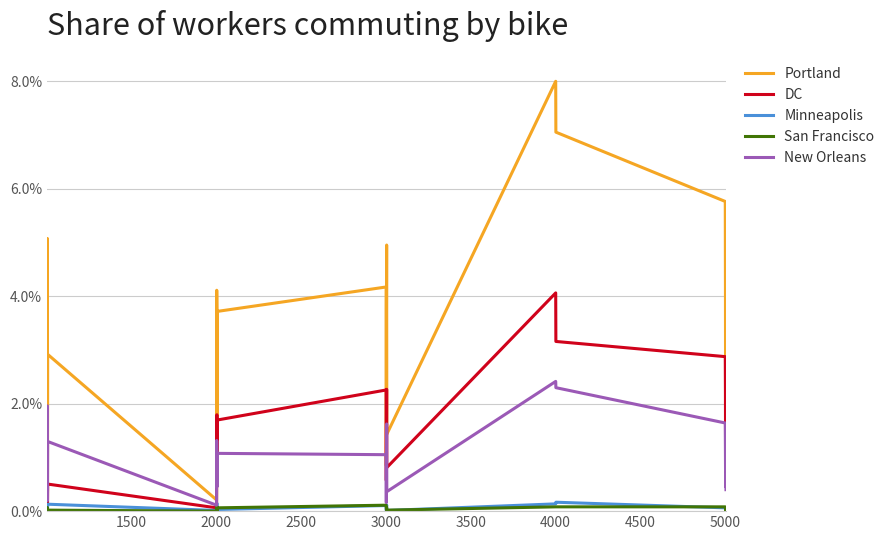

How many lines are shown in the chart?

5